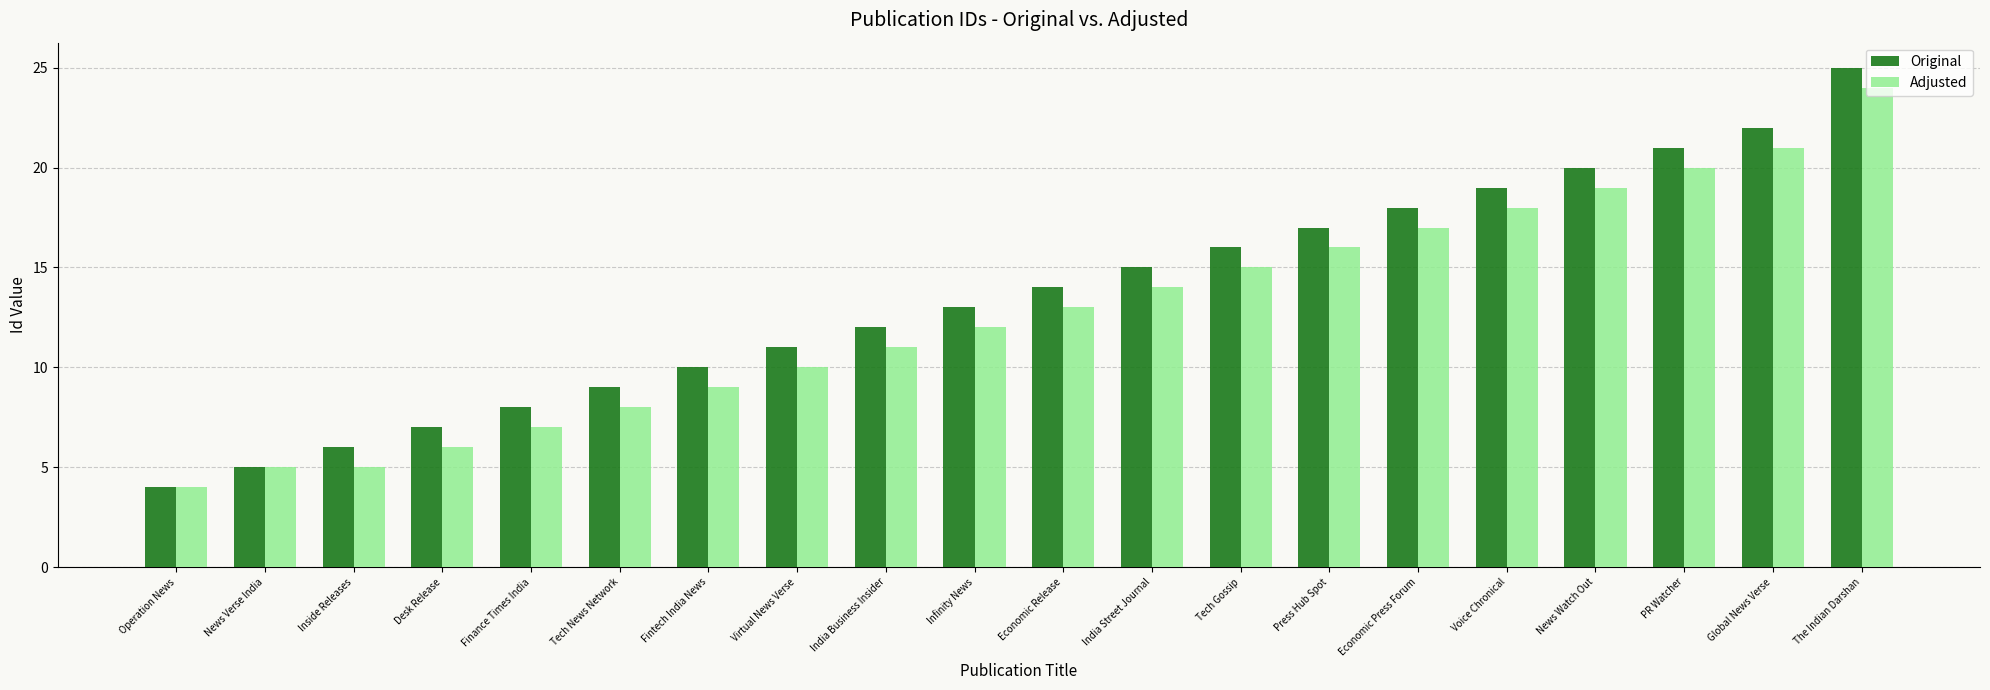

At which category is the sum across all series the highest?

The Indian Darshan